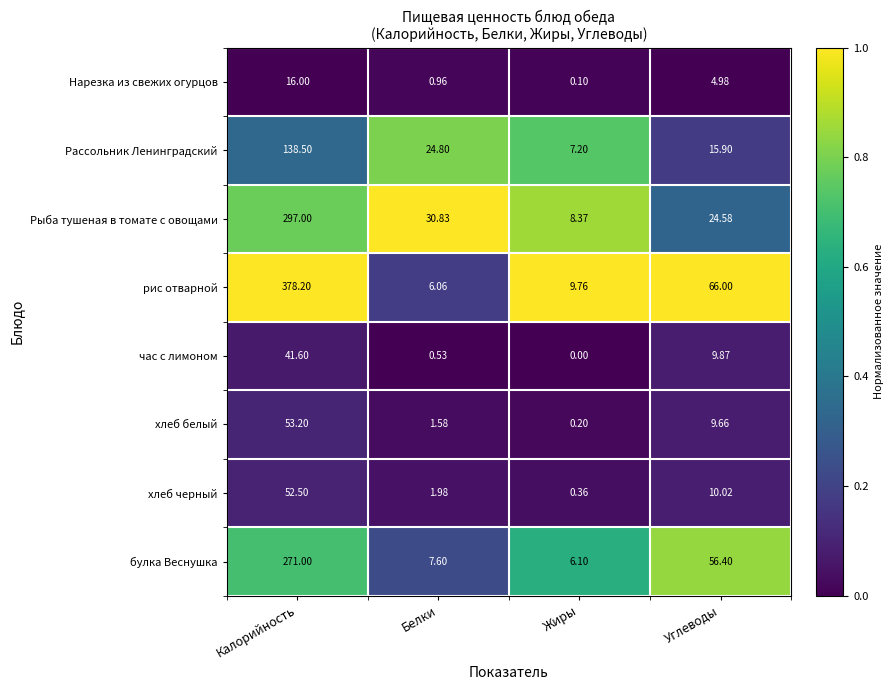

Which series has the largest total across all categories?

рис отварной